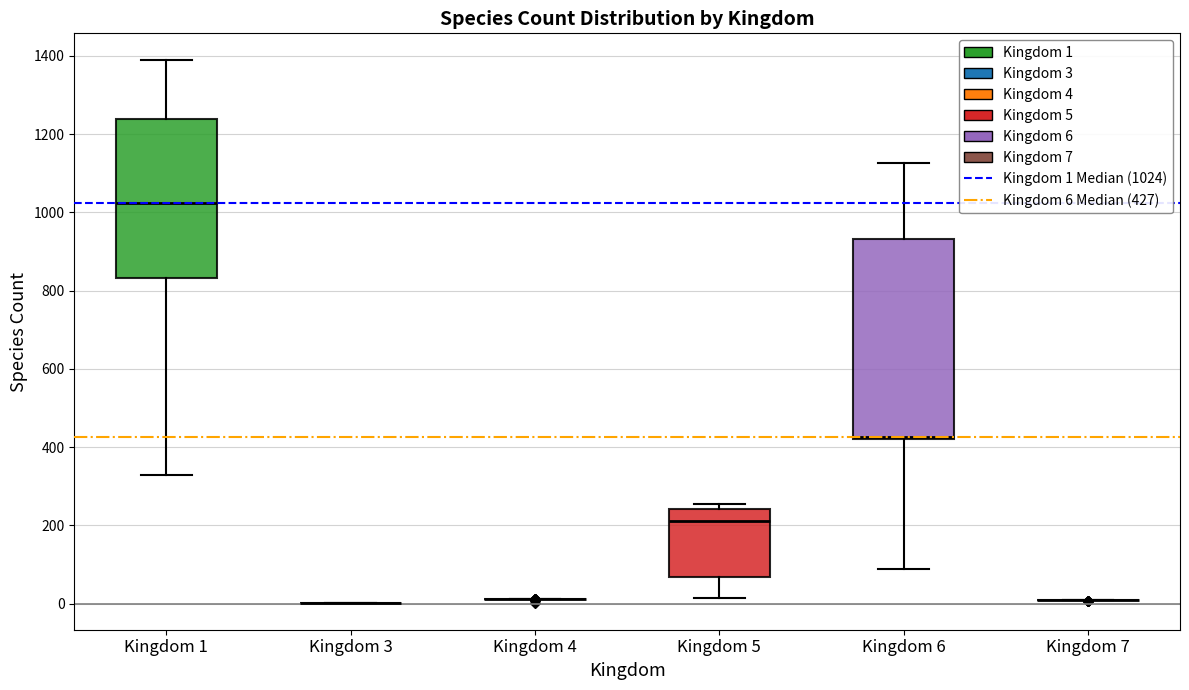

Comparing the boxes themselves (not the whiskers), which one is the tallest?

Kingdom 6